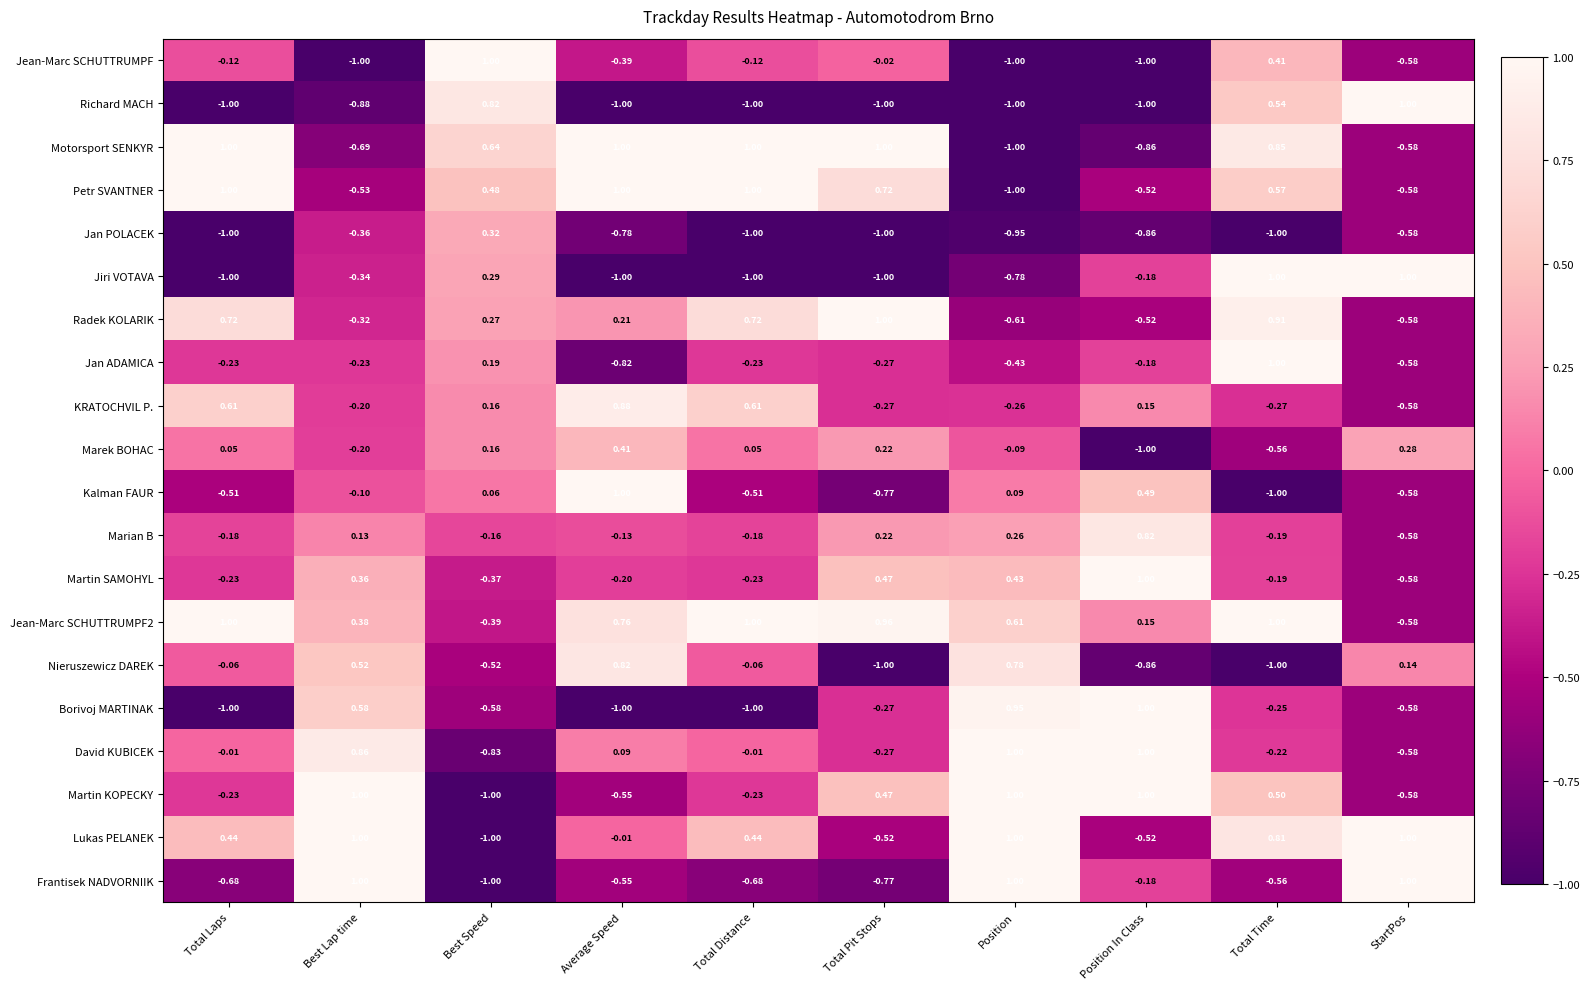

Which category has the lowest value in the Radek KOLARIK series?

Position